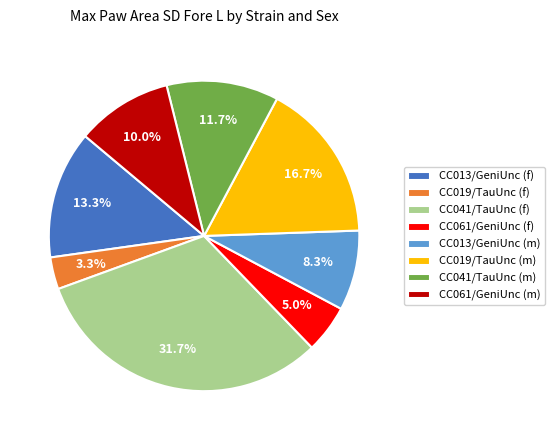

True or false: CC061/GeniUnc (f) accounts for 1% of the total.

False